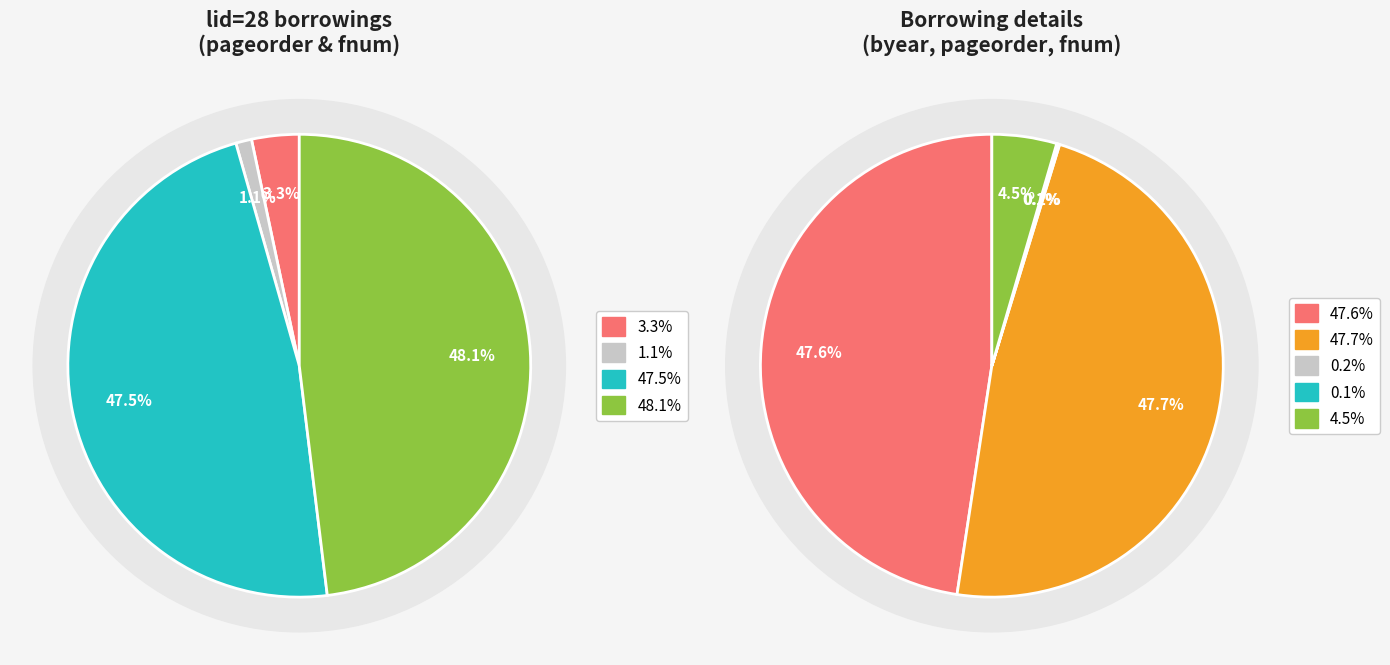

Between Advocates Library (lid=28, pid=110693) and Advocates Library (lid=28, pid=110696), which is larger?

Advocates Library (lid=28, pid=110696)